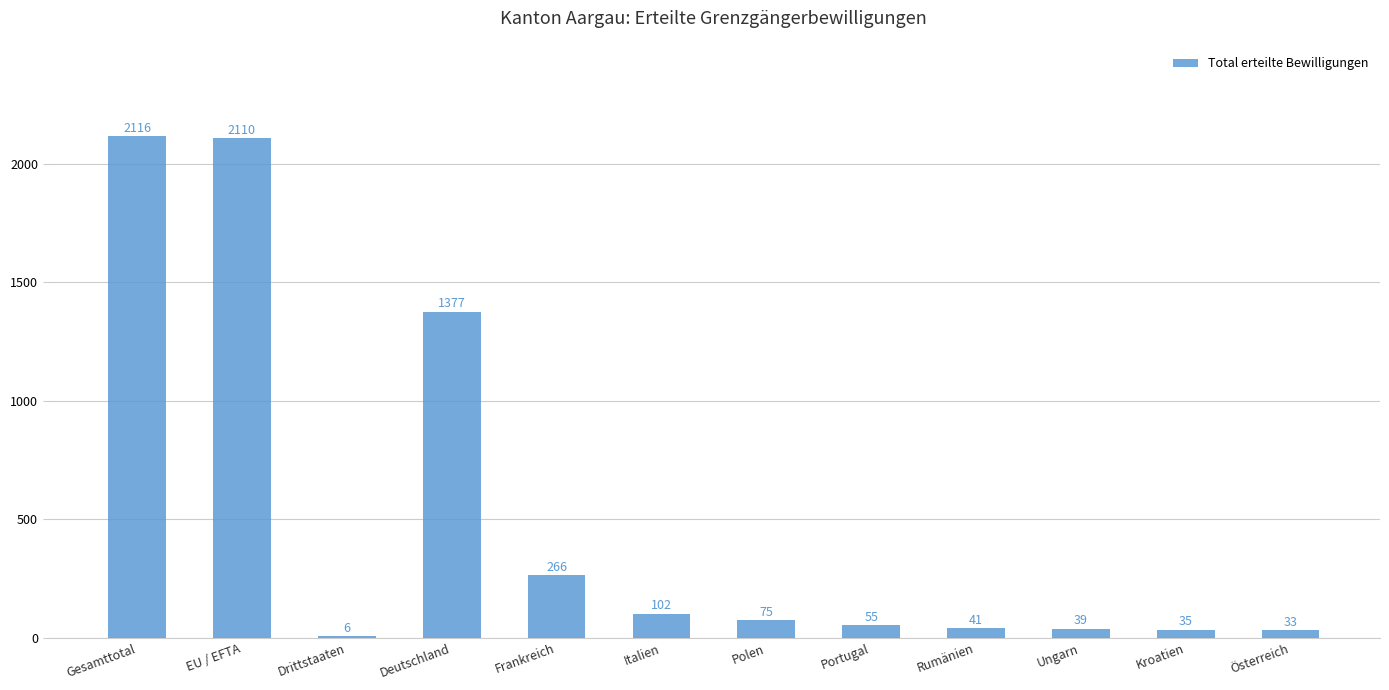

What is the sum of the values at Gesamttotal and EU / EFTA?

4226